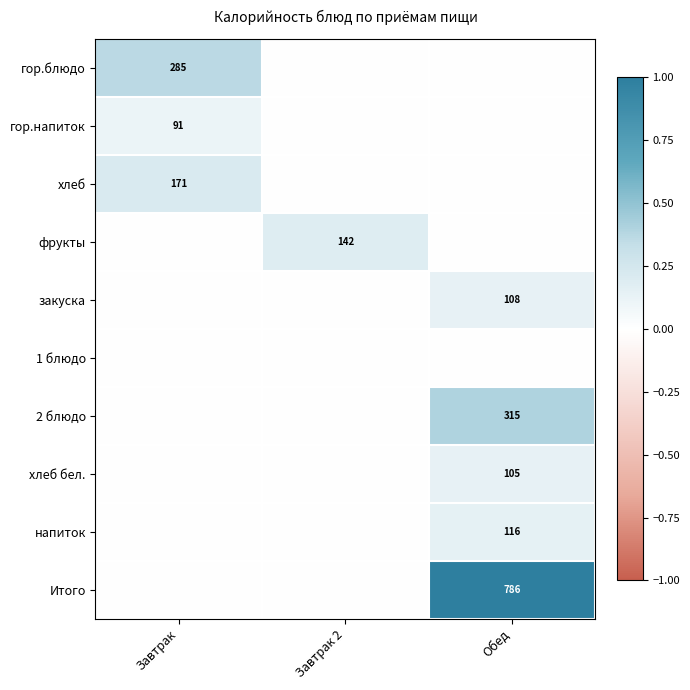

True or false: гор.напиток has a value of 42 at Завтрак.

False